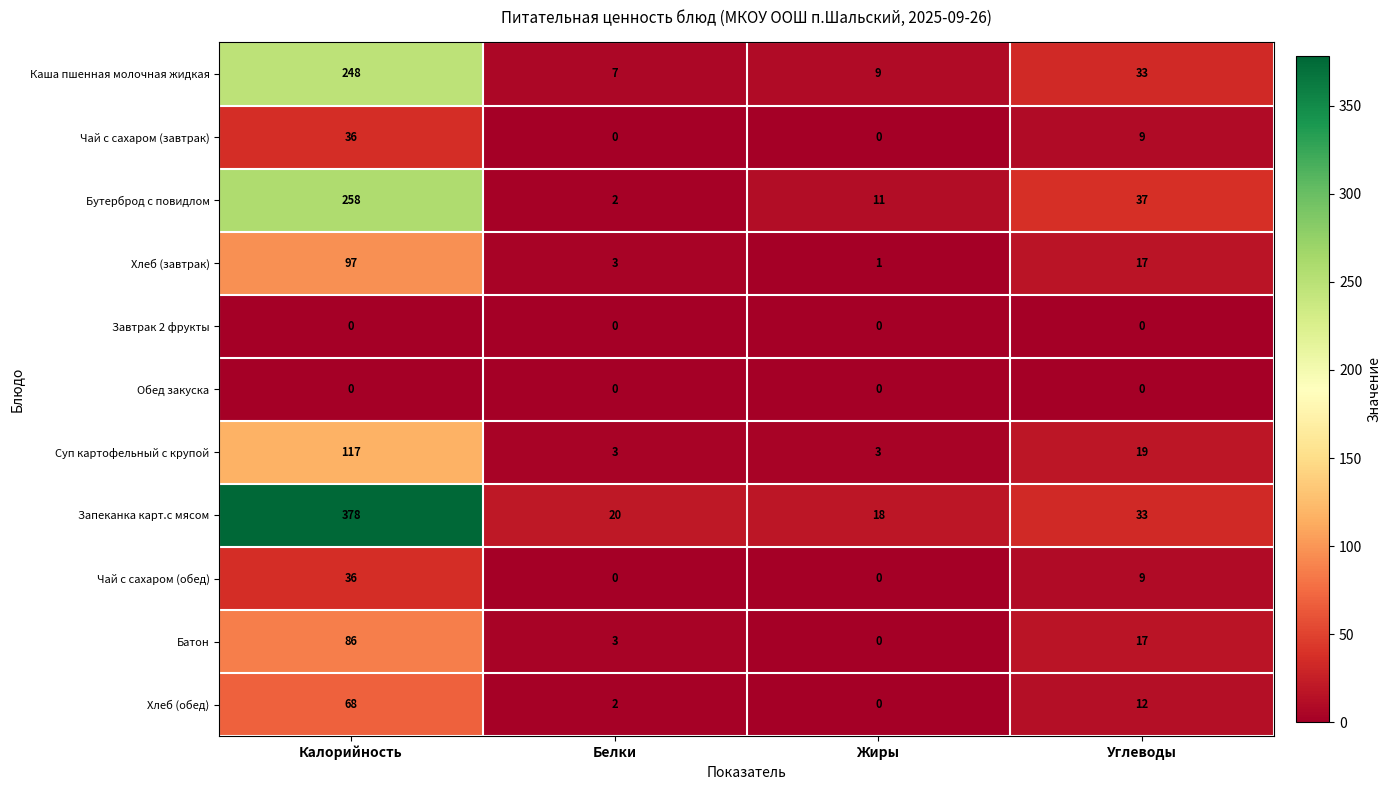

What is the sum of the Суп картофельный с крупой values at Жиры and Углеводы?

22